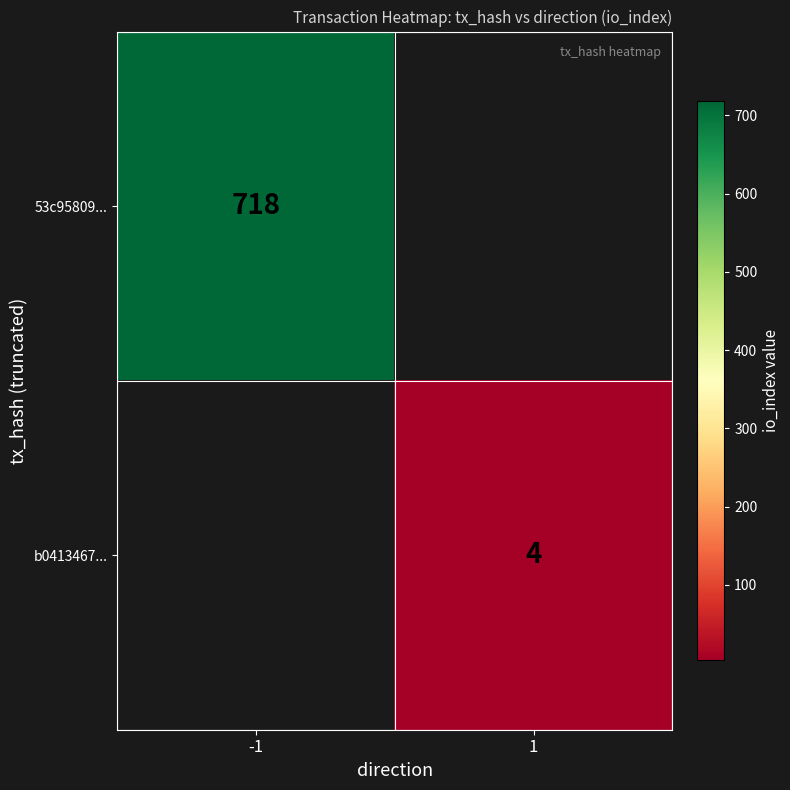

Is the value of 53c95809... at -1 greater than the value of b0413467... at 1?

Yes